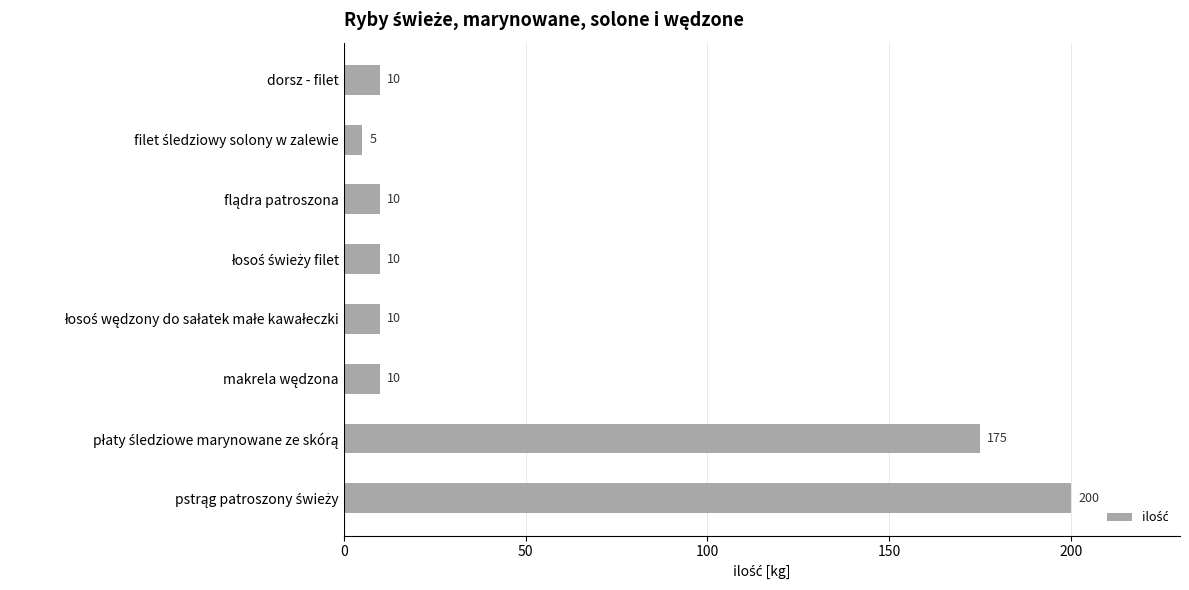

Count the number of categories in the chart.

8